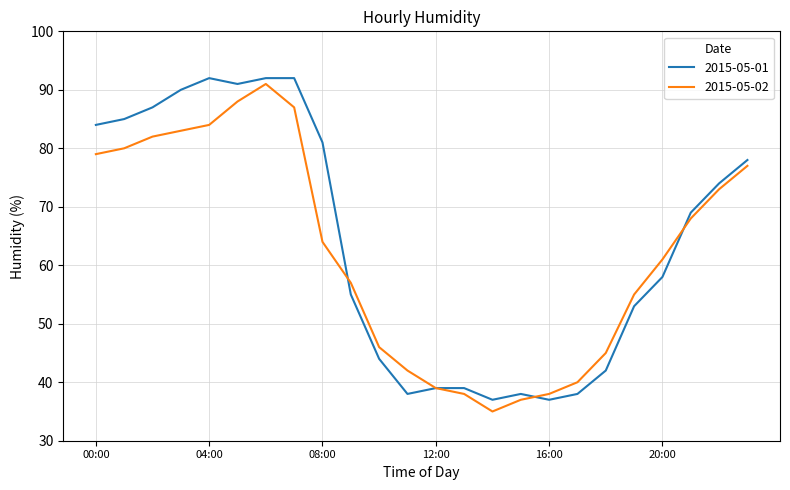

True or false: 2015-05-01 and 2015-05-02 intersect in this chart.

True